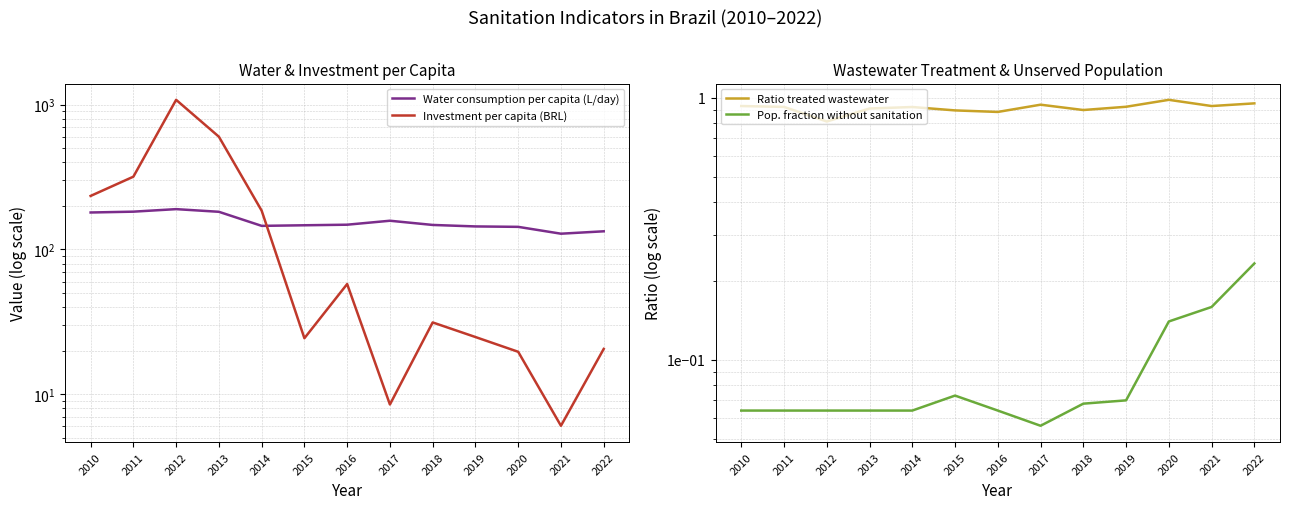

At which label does Water consumption per capita (L/day) first exceed 147?

2010